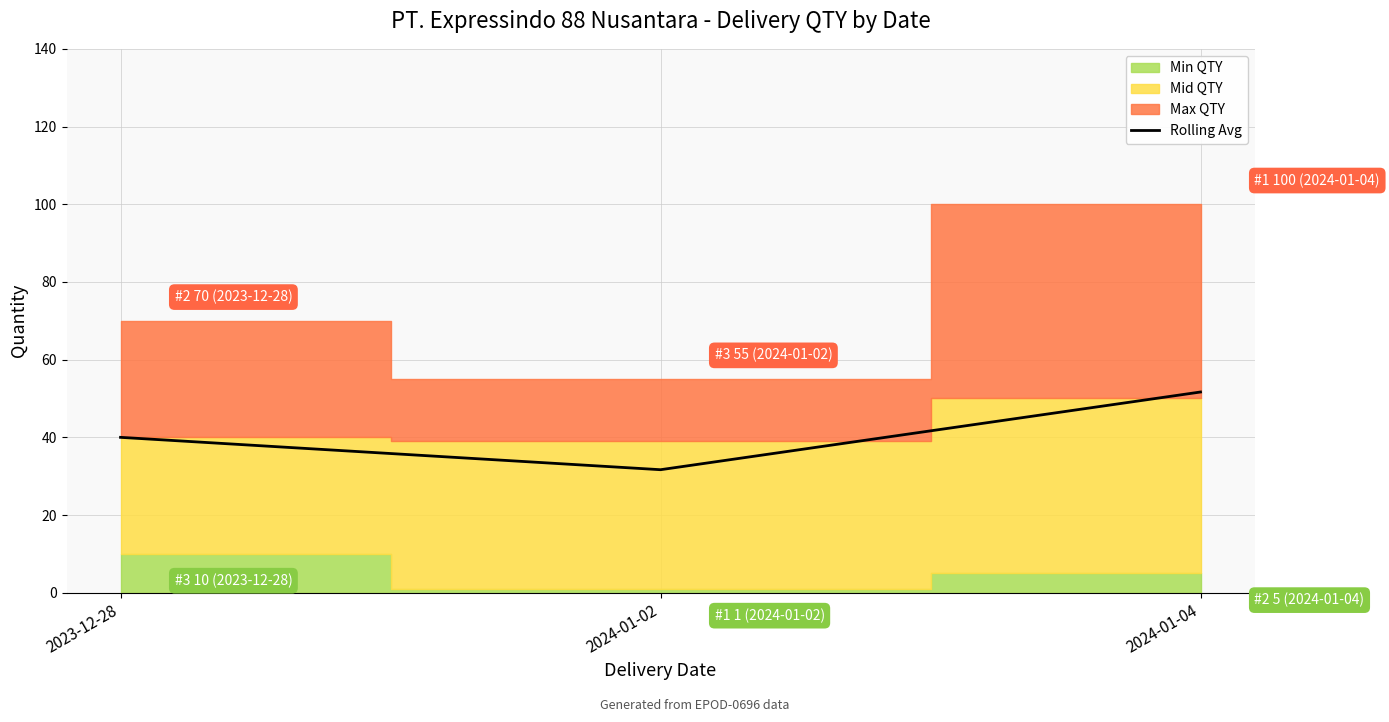

Does the chart have visible grid lines?

Yes